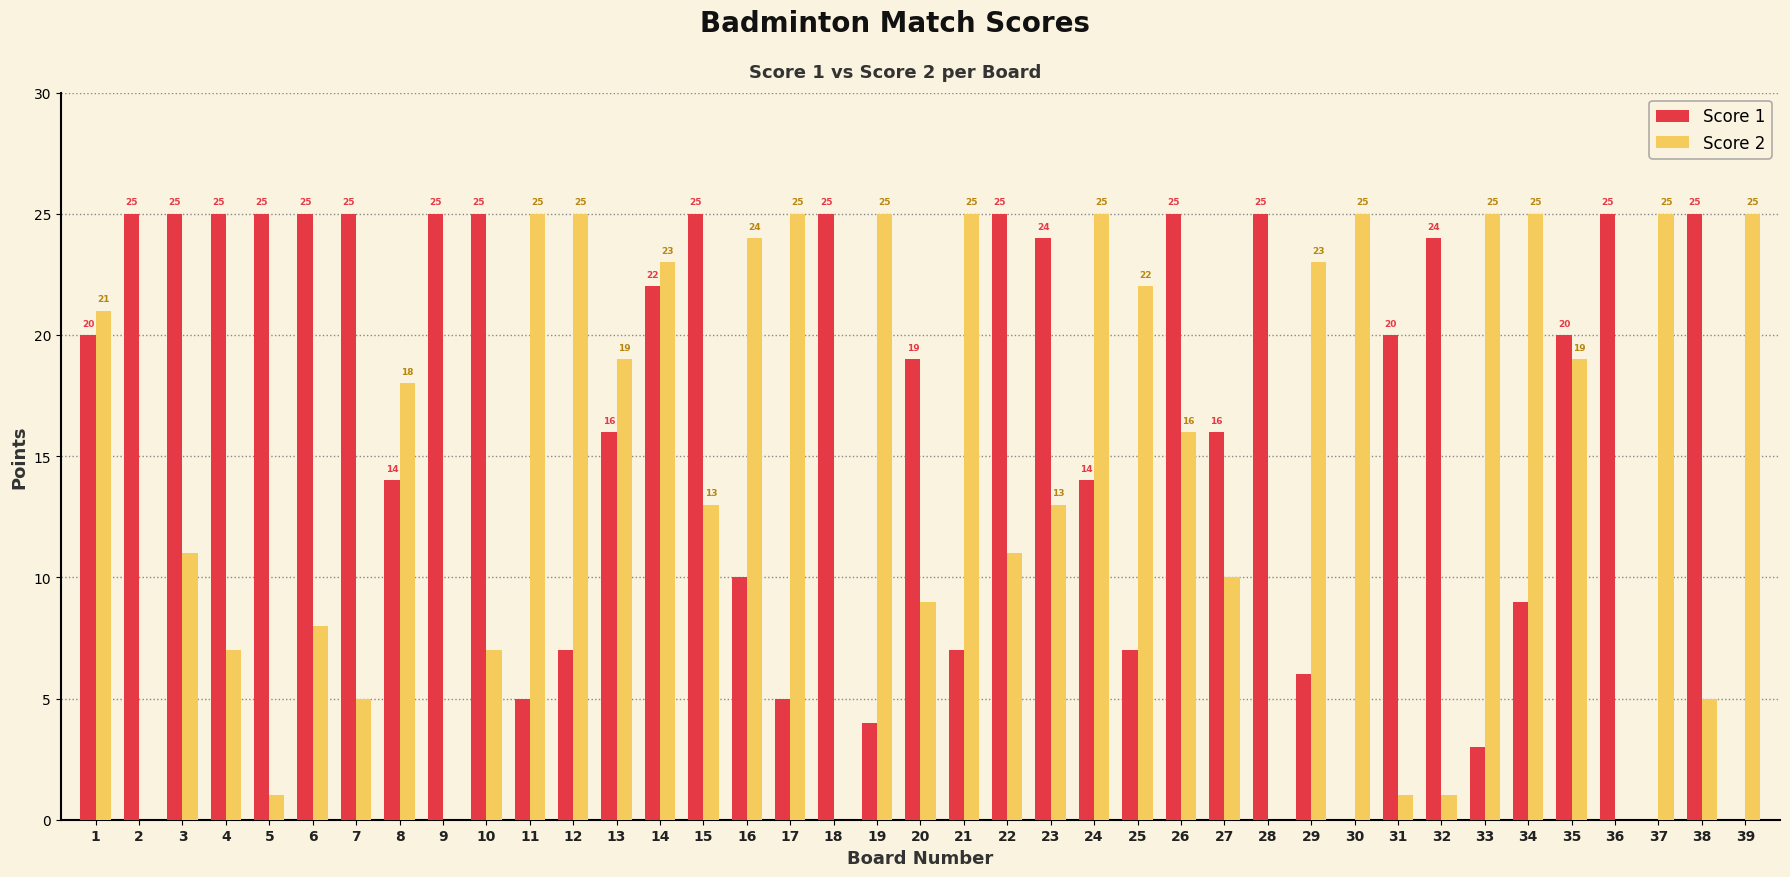

Which series has the largest total across all categories?

Score 1